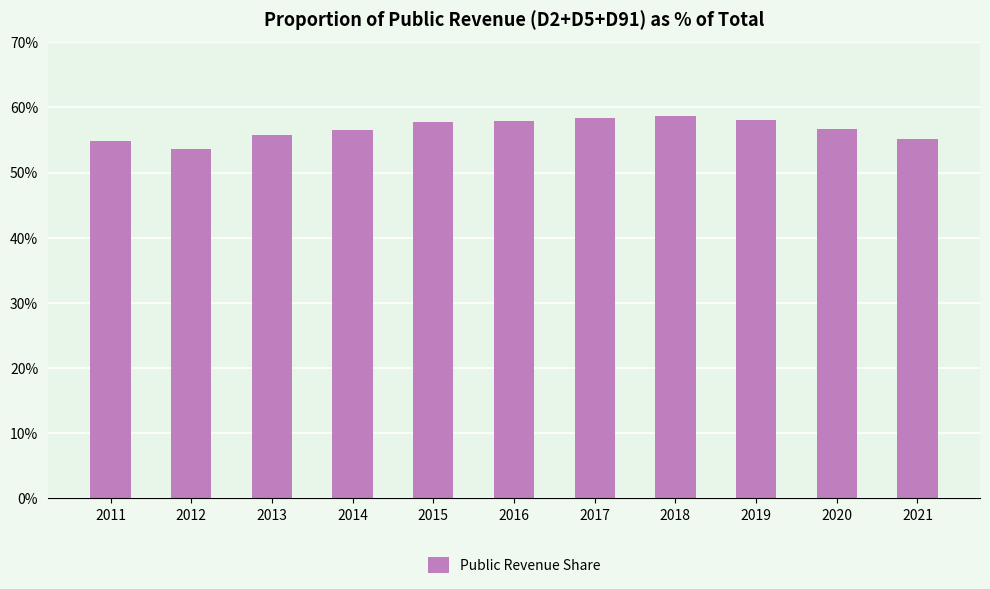

What is the change in value from 2012 to 2016?

+4.2